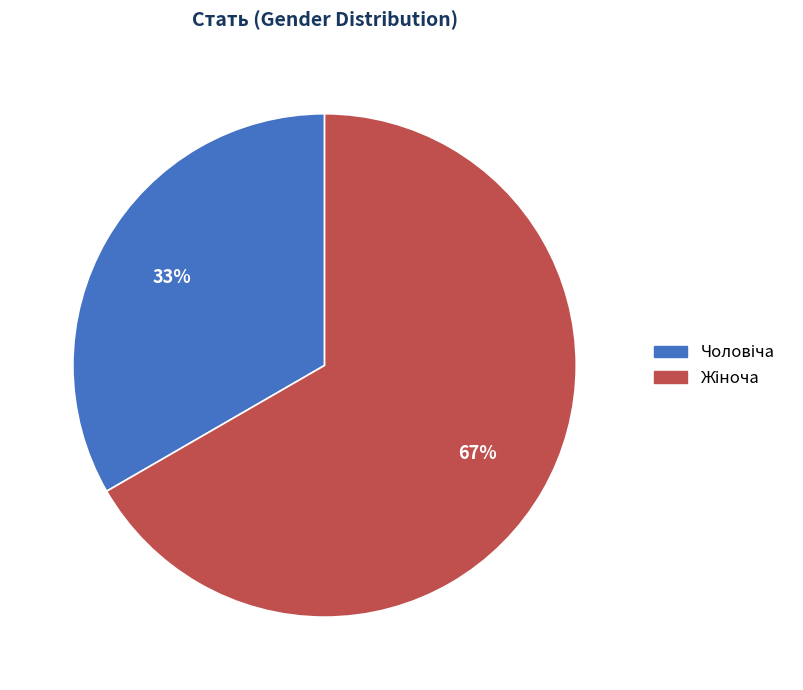

To the nearest percent, what is the average slice percentage?

50%